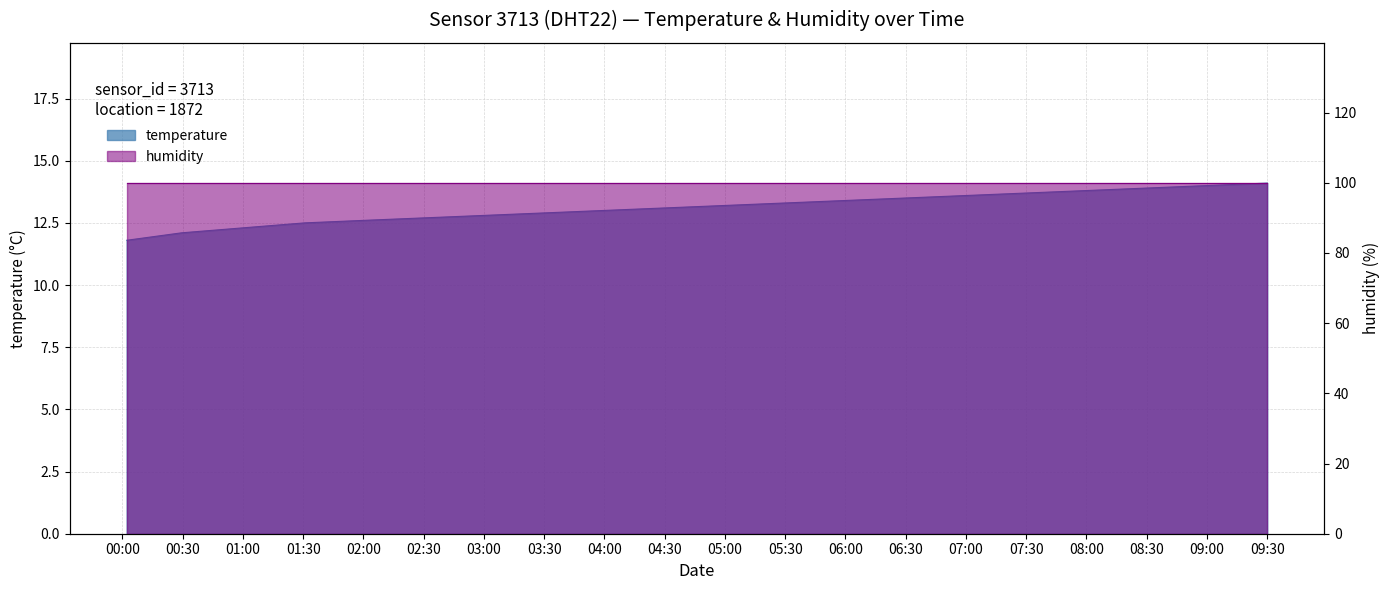

The chart shows a value of 17.2 at 02:30. True or false?

False